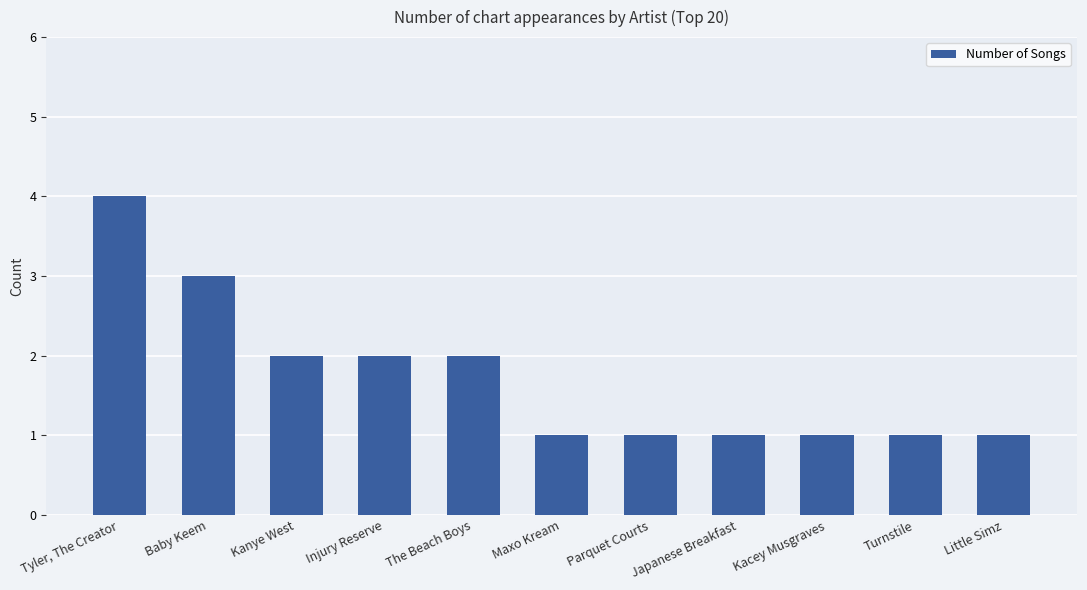

Reading left to right, extract all data points from this chart.

Tyler, The Creator=4	Baby Keem=3	Kanye West=2	Injury Reserve=2	The Beach Boys=2	Maxo Kream=1	Parquet Courts=1	Japanese Breakfast=1	Kacey Musgraves=1	Turnstile=1	Little Simz=1